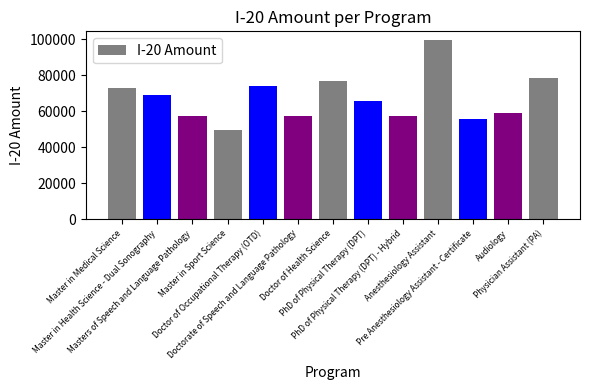

What is the difference between the values at Masters of Speech and Language Pathology and PhD of Physical Therapy (DPT)?

8072.0